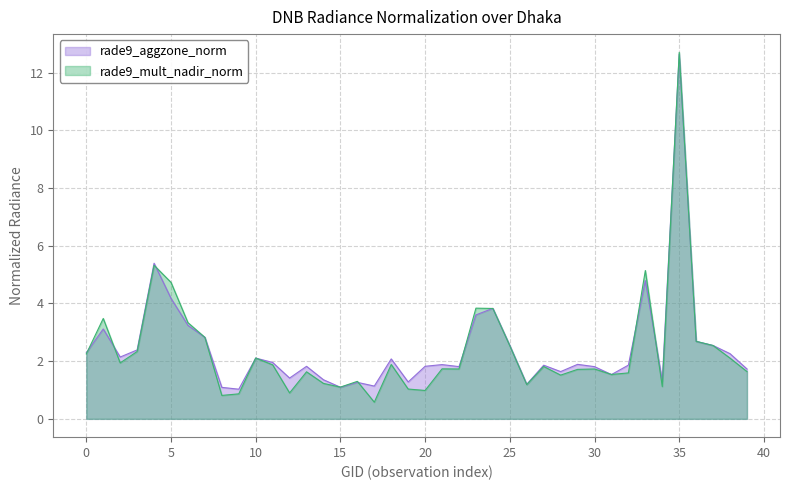

Reading left to right, extract all data points from this chart.

rade9_aggzone_norm: 2.3	3.1	2.1	2.4	5.4	4.2	3.2	2.8	1.1	1.0	2.1	2.0	1.4	1.8	1.4	1.1	1.3	1.1	2.1	1.3	1.8	1.9	1.8	3.6	3.8	2.5	1.2	1.9	1.6	1.9	1.8	1.5	1.9	4.8	1.3	12.6	2.7	2.5	2.3	1.7
rade9_mult_nadir_norm: 2.3	3.5	1.9	2.3	5.3	4.7	3.3	2.8	0.8	0.9	2.1	1.9	0.9	1.6	1.2	1.1	1.3	0.6	1.9	1.0	1.0	1.7	1.7	3.8	3.8	2.5	1.2	1.8	1.5	1.7	1.7	1.5	1.6	5.1	1.1	12.7	2.7	2.5	2.1	1.6